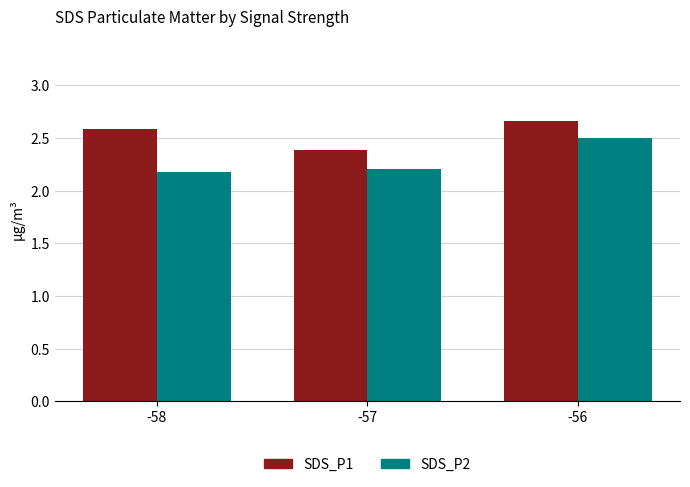

The value of SDS_P2 at -58 is 2.2. True or false?

True